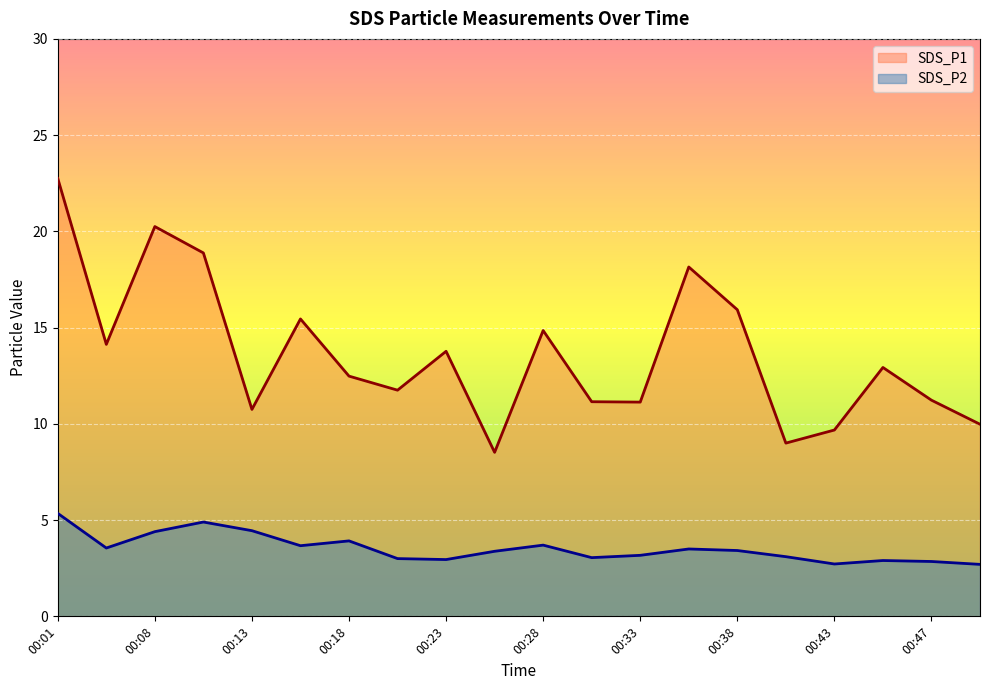

What are all the series names shown in the legend?

SDS_P1, SDS_P2